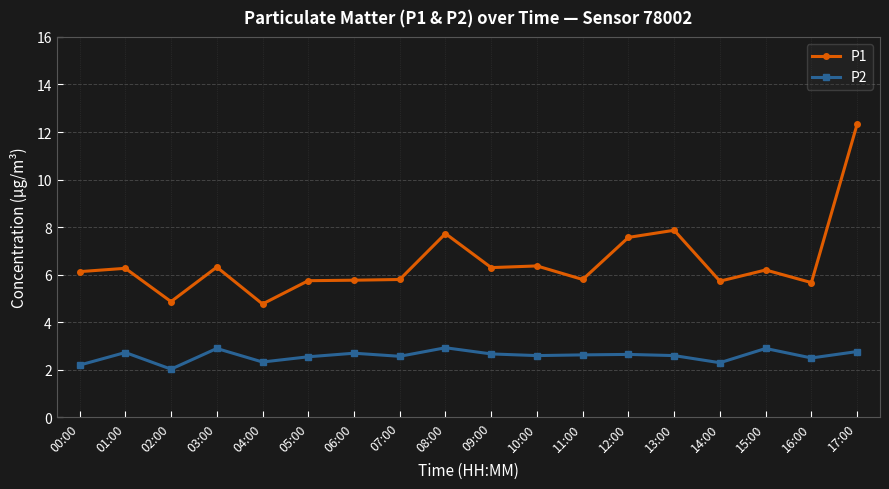

The value of P1 at 14:00 is 5.7. True or false?

True